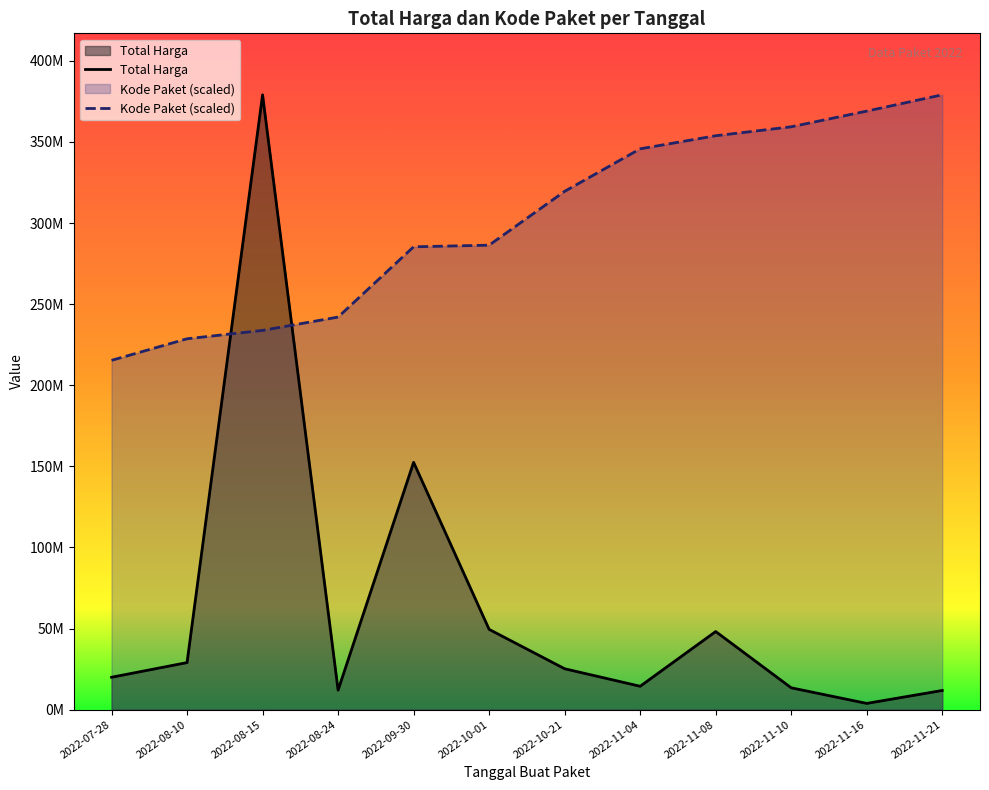

Which series has the largest total across all categories?

Kode Paket (scaled)